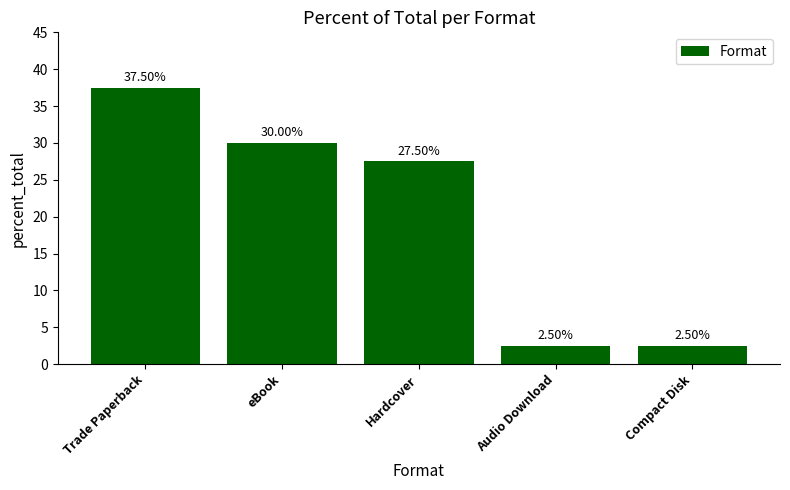

Reading right to left, list all the values displayed in this chart.

Compact Disk=2.5	Audio Download=2.5	Hardcover=27.5	eBook=30.0	Trade Paperback=37.5